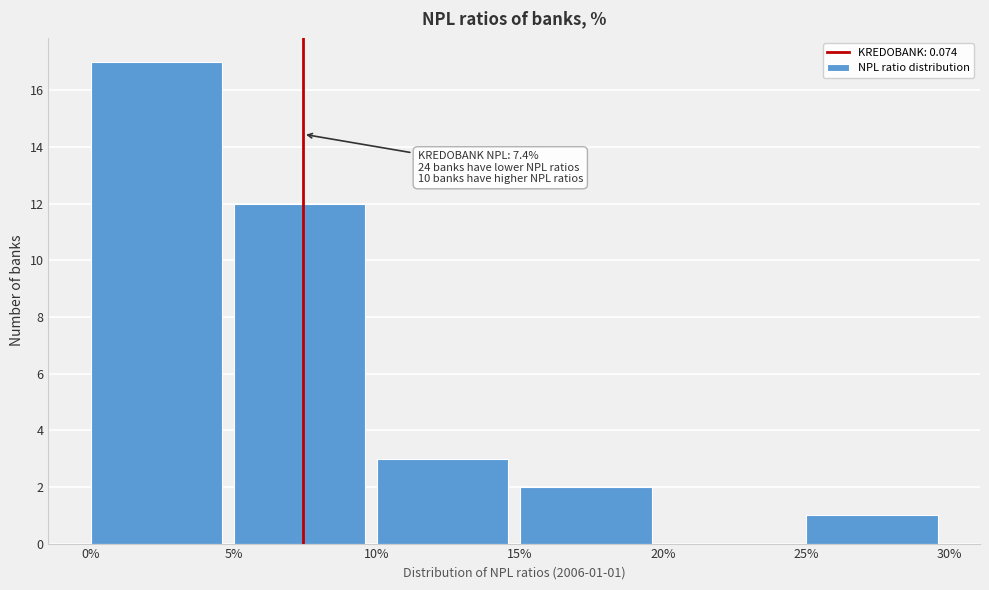

Reading left to right, extract all data points from this chart.

0%=17	5%=12	10%=3	15%=2	20%=0	25%=1